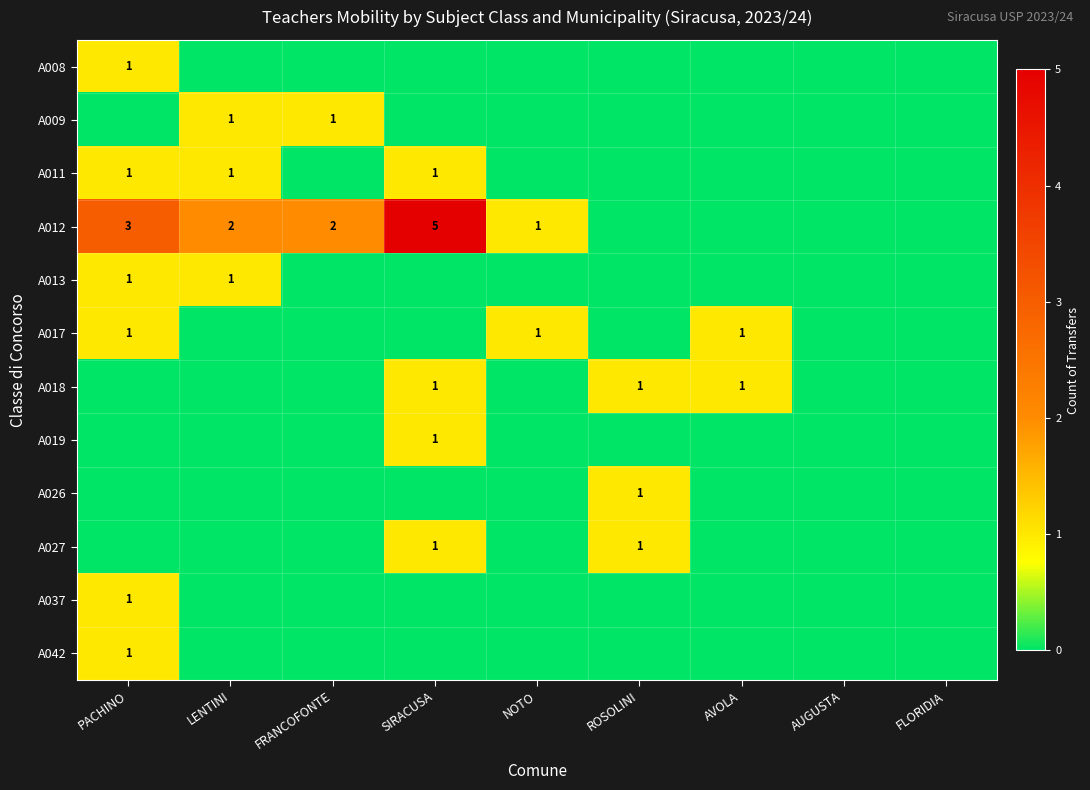

Is it true that A012 equals 3 at SIRACUSA?

False